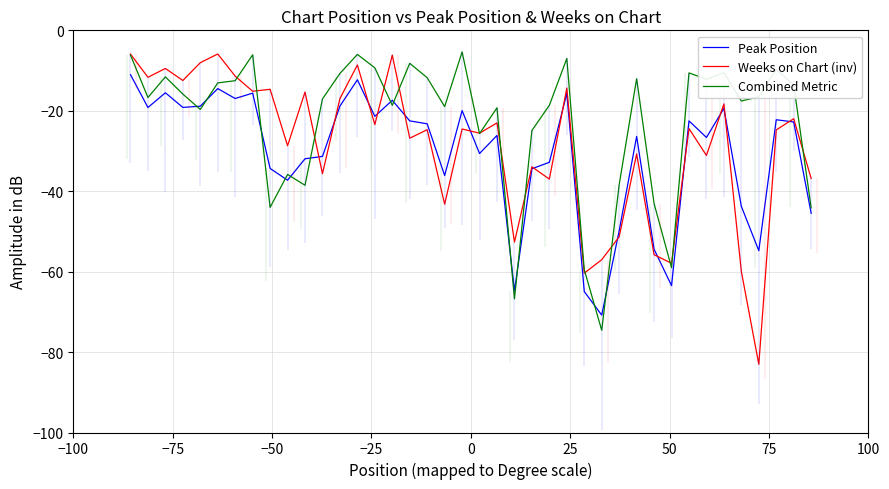

What is the value of the Weeks on Chart (inv) point at the 18th from the left?

-24.7